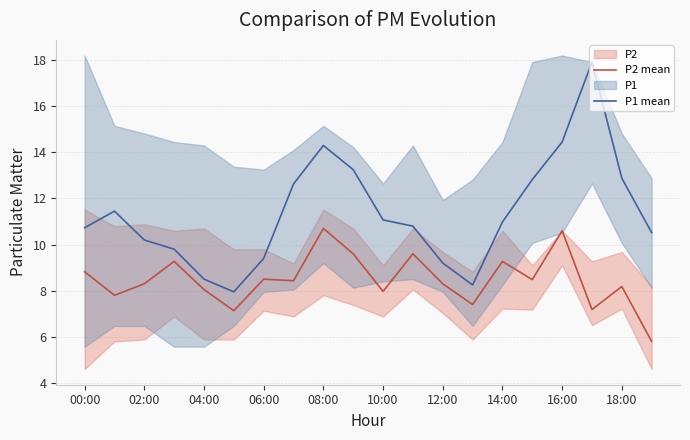

What is the maximum value for P2 mean?

10.7